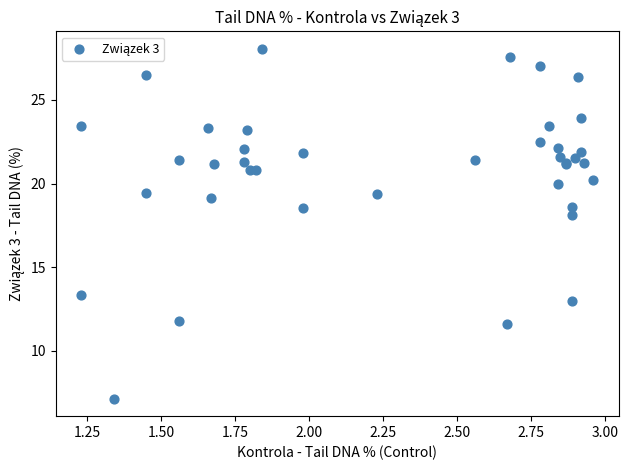

What Y value in the scatter plot is closest to 17?

18.1